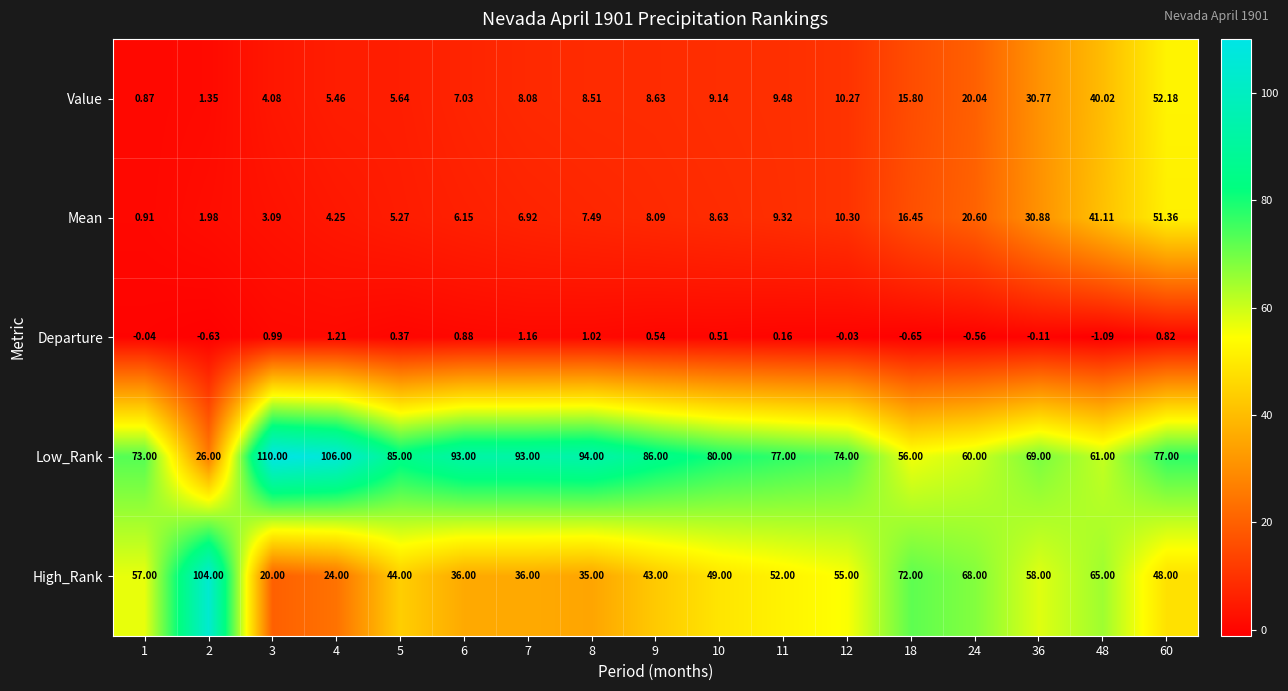

What is the spread (max minus min) of values at 8?

93.0